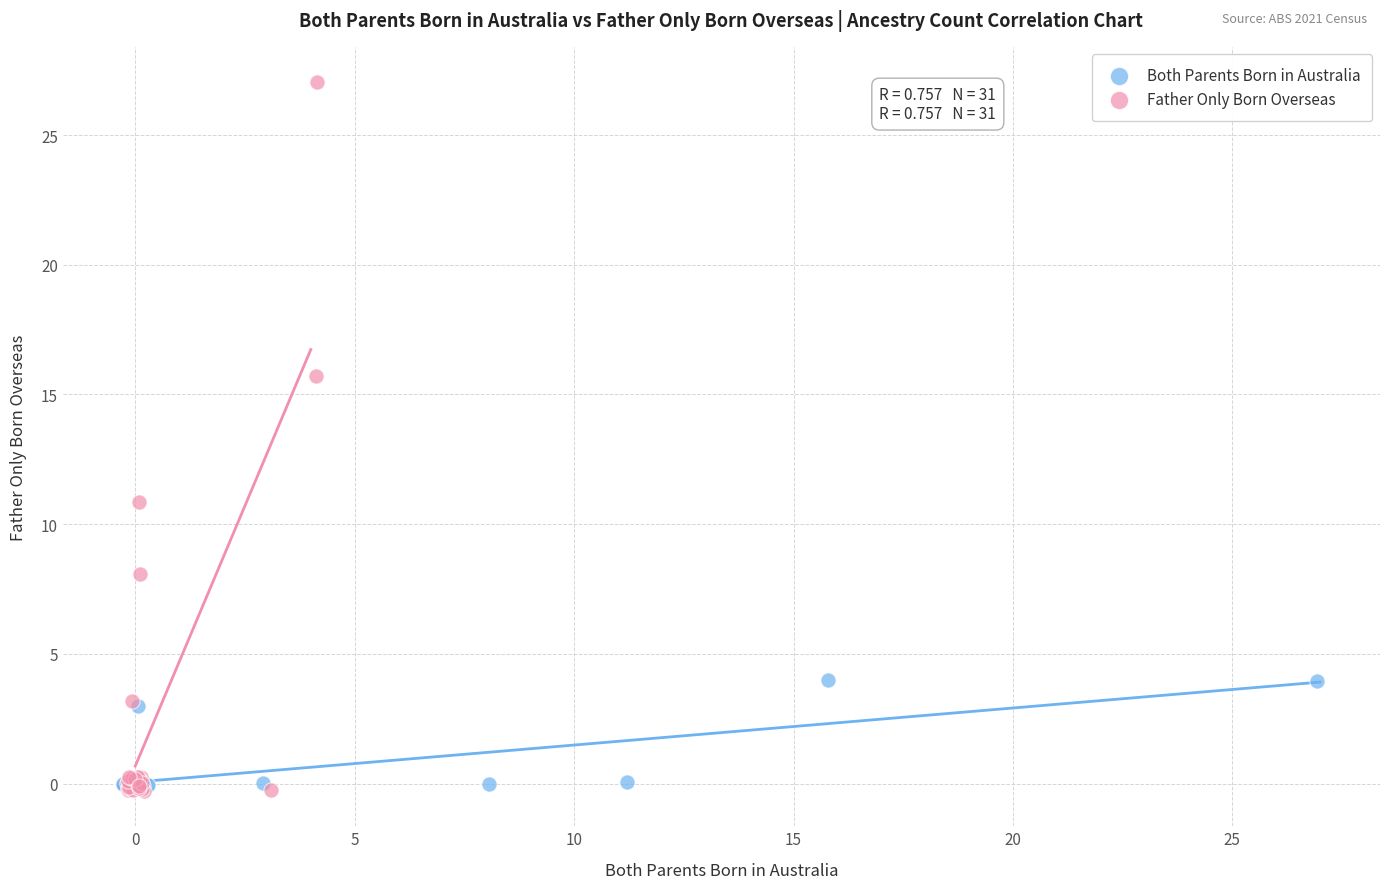

Which series has the largest Y range (max minus min)?

Father Only Born Overseas